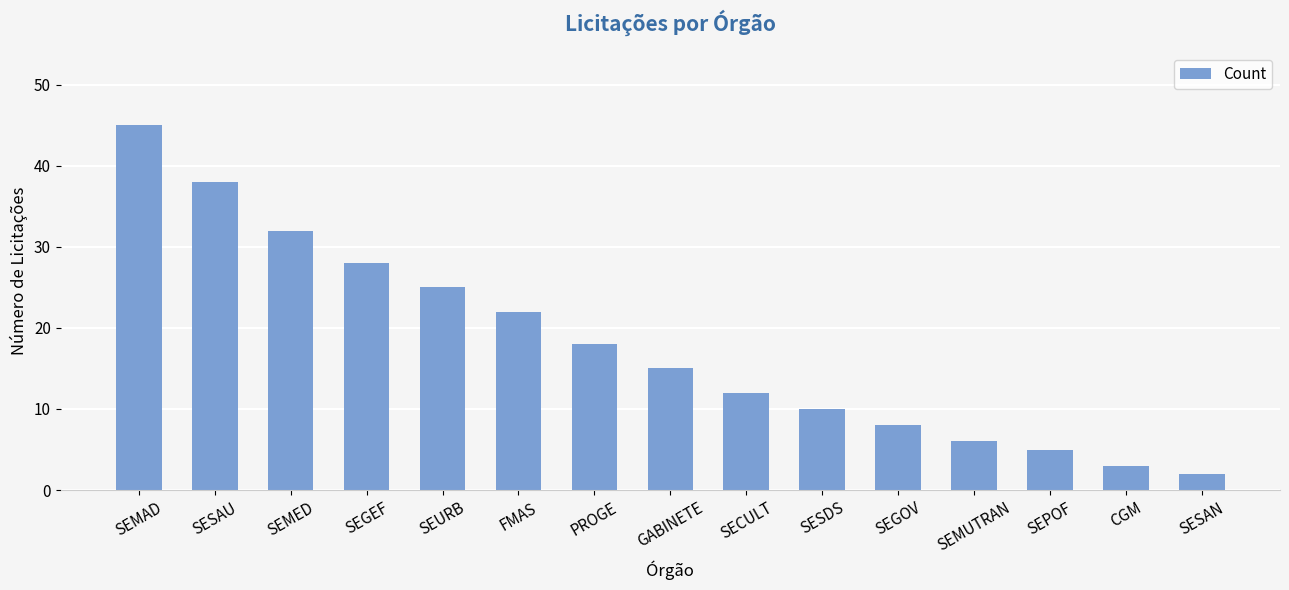

Are the bars horizontal?

No